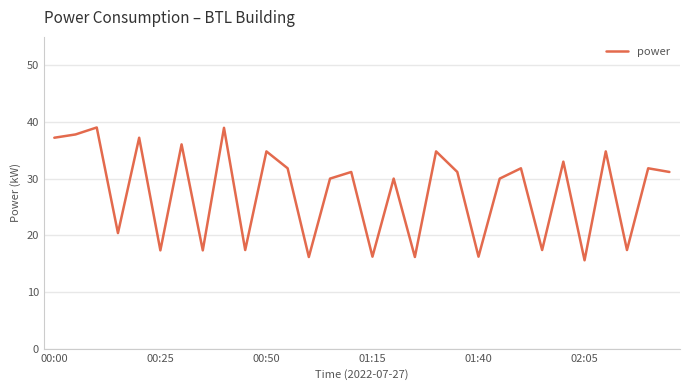

What is the smallest value displayed?

15.6